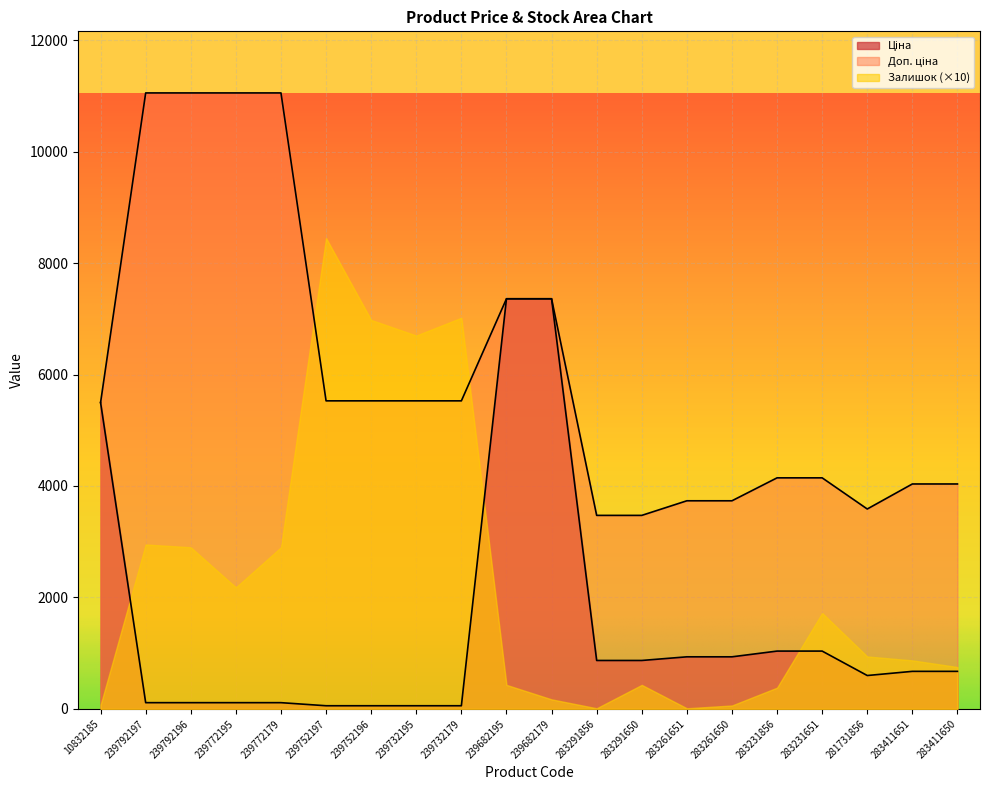

Does the chart display data point markers on the line(s)?

No